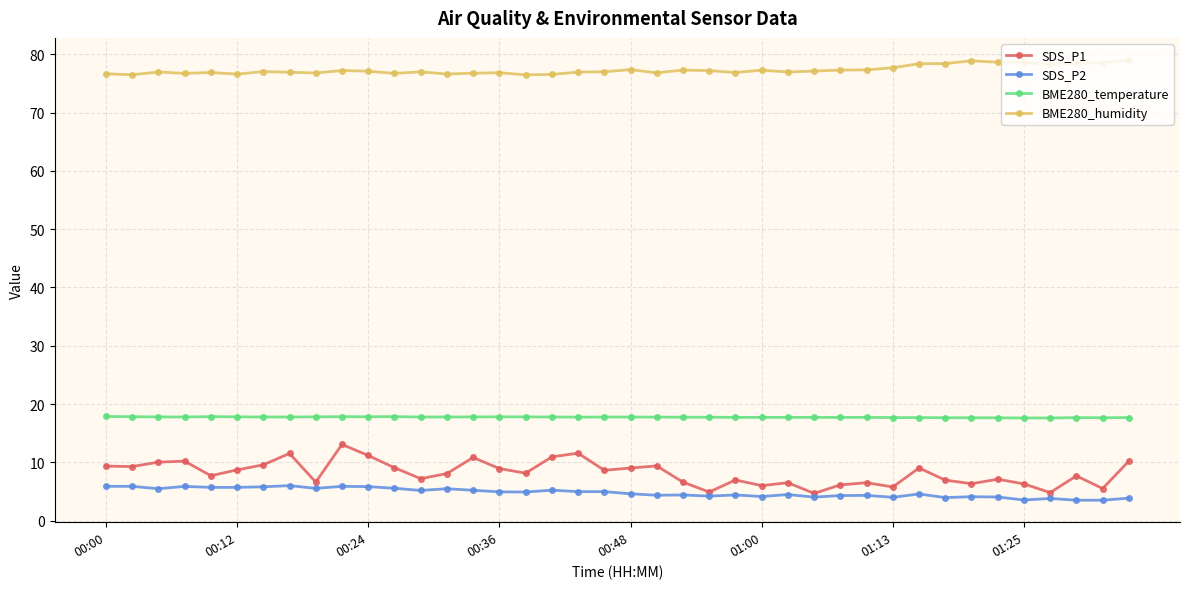

True or false: SDS_P1 has more than 2 points higher than both neighbors.

True